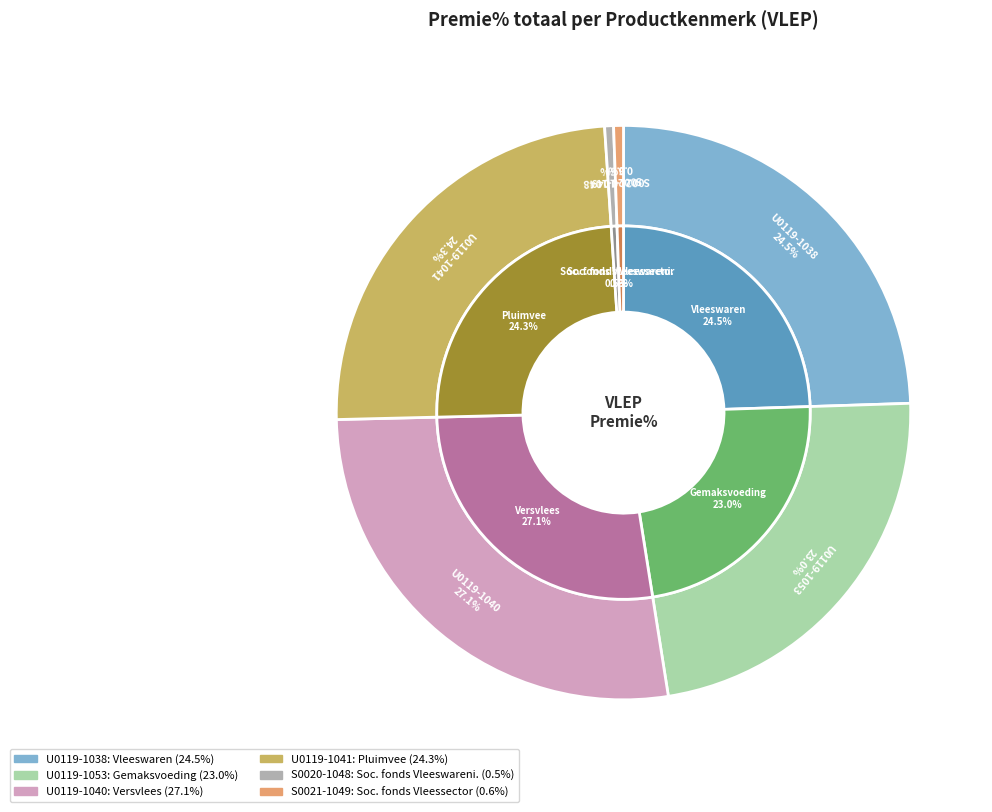

The U0119-1040 slice represents 27% of the pie. True or false?

True